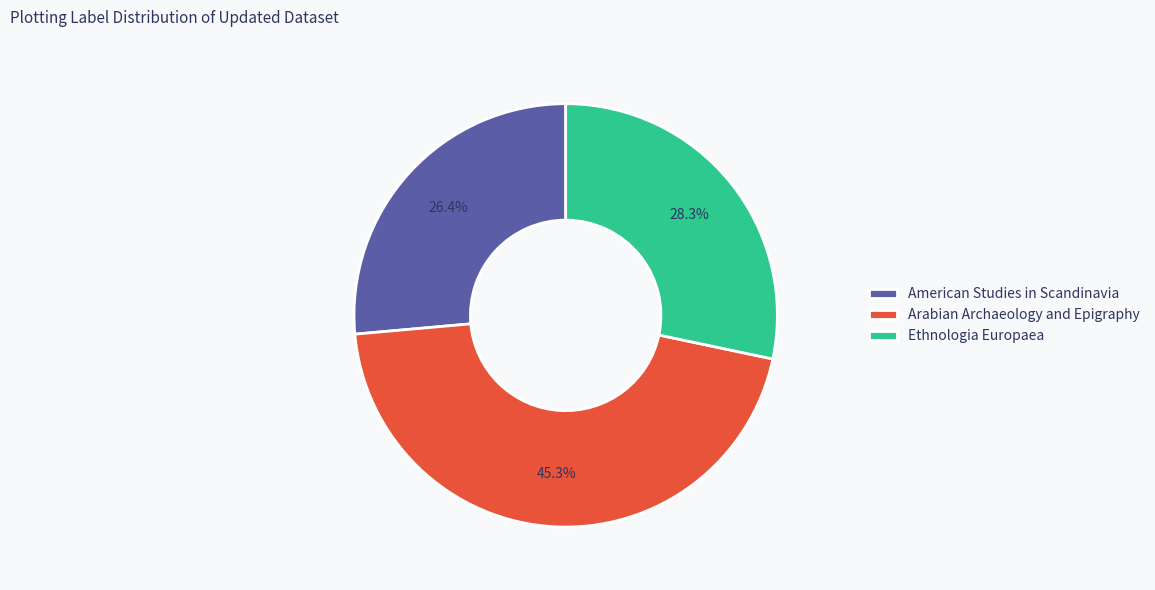

Does Ethnologia Europaea represent more than half of the total?

No